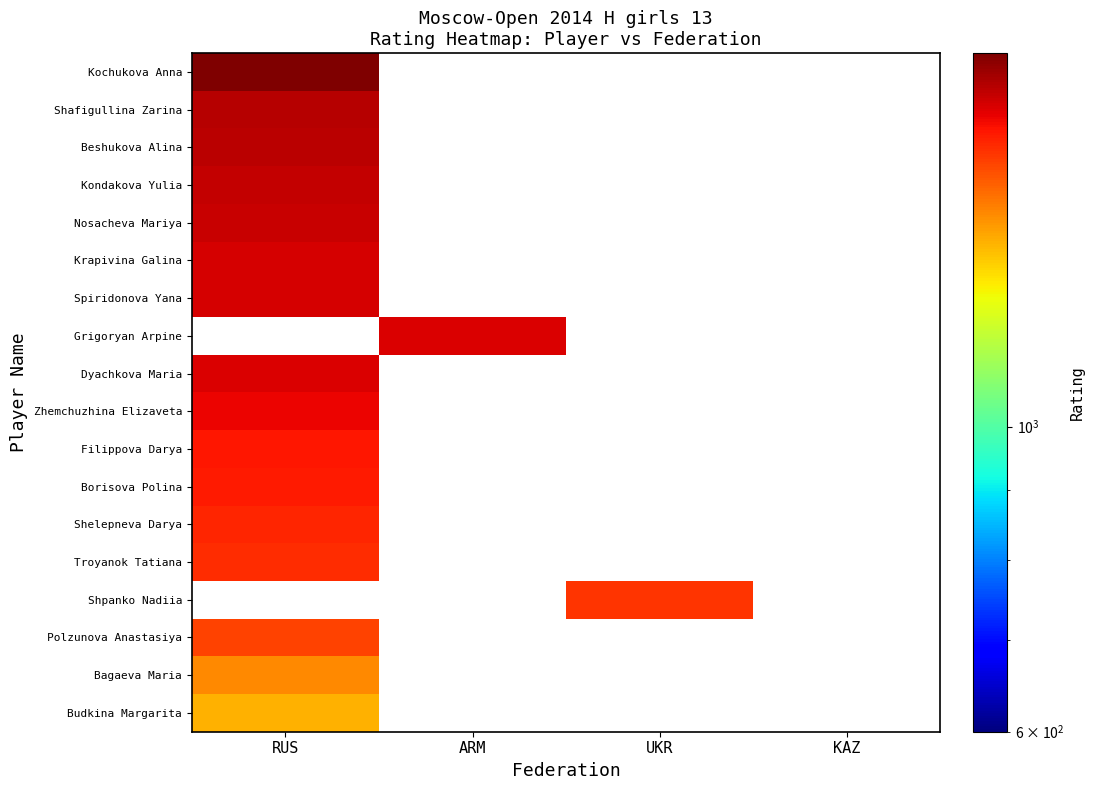

The value of Nosacheva Mariya at RUS is 1738.0. True or false?

True